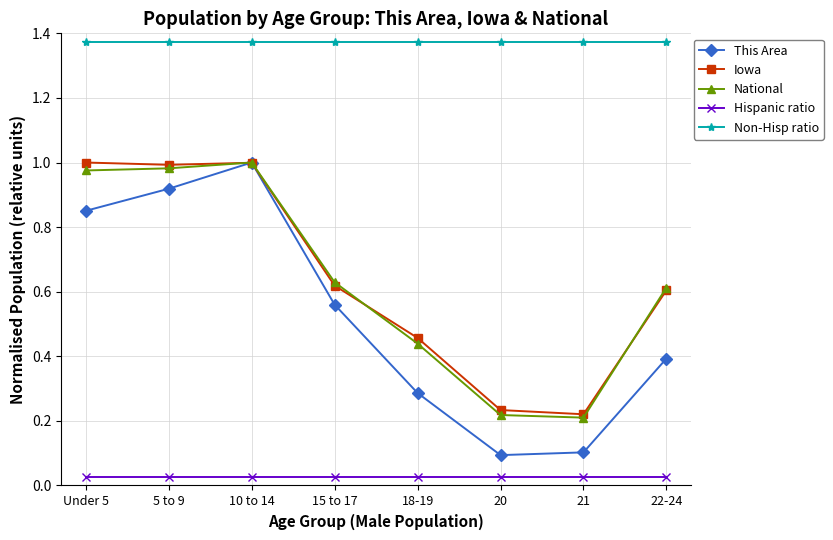

Is the value of Hispanic ratio at 21 greater than the value of Non-Hisp ratio at 5 to 9?

No